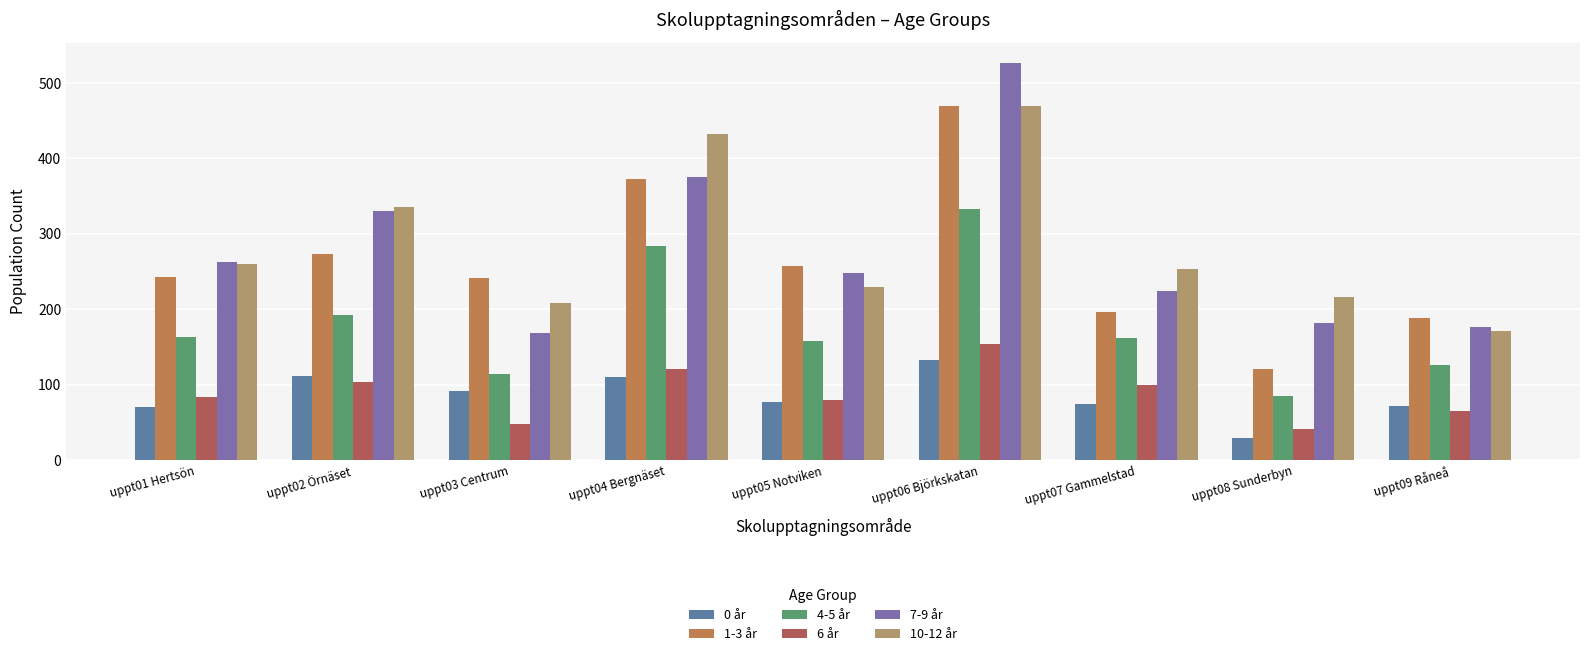

Is it true that 1-3 år equals 800 at uppt06 Björkskatan?

False